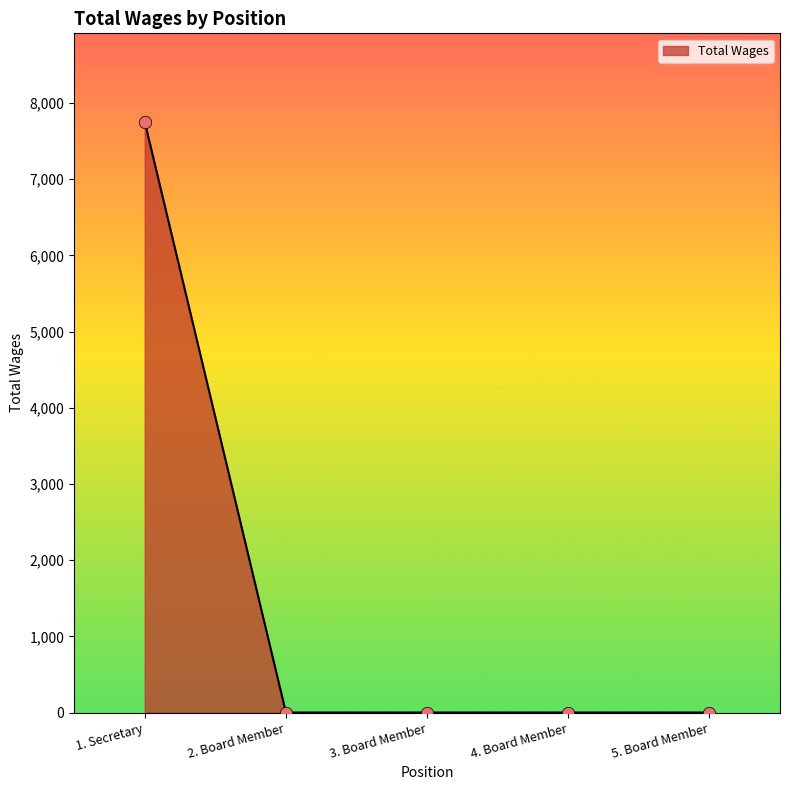

What is the change in value from 1. Secretary to 4. Board Member?

-7753